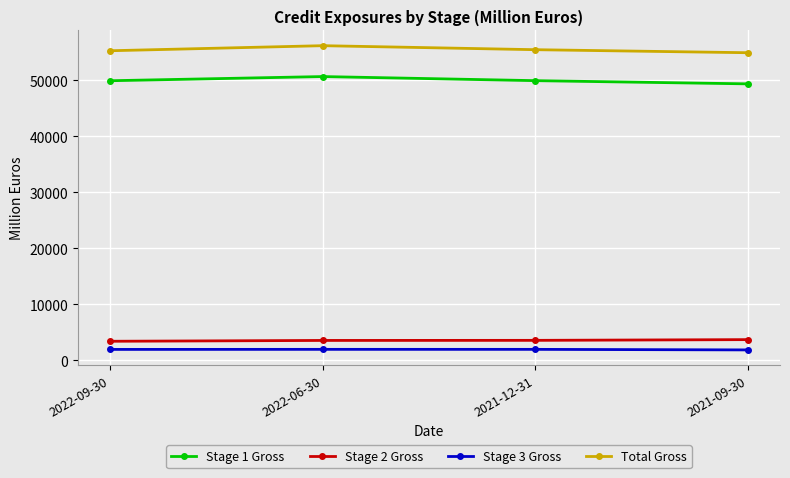

What is the label of the 3rd point from the right?

2022-06-30